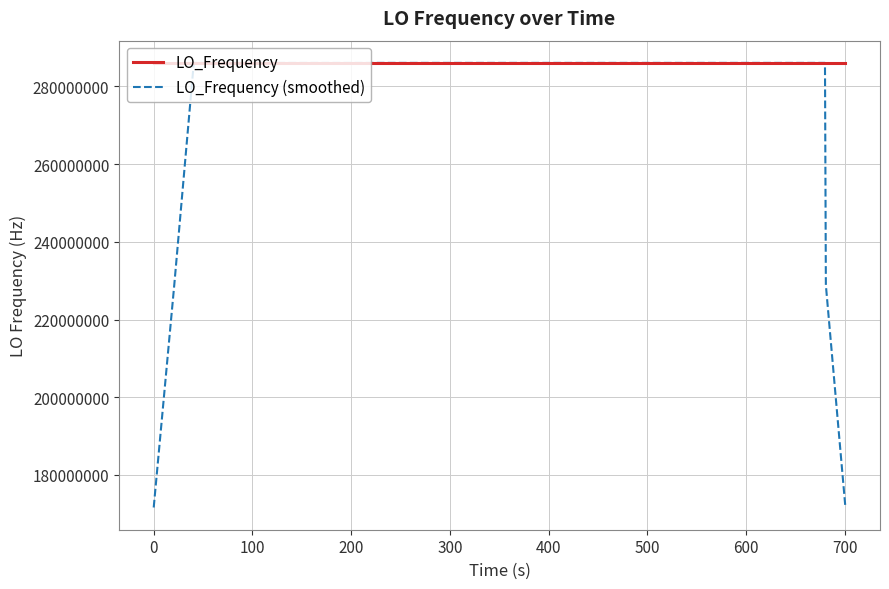

List the series in order of their overall mean, highest first.

LO_Frequency, LO_Frequency (smoothed)